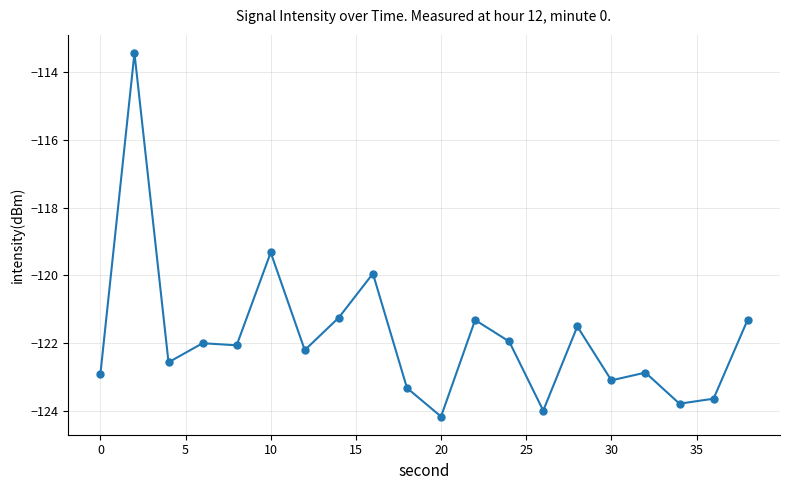

What is the average value?

-121.8